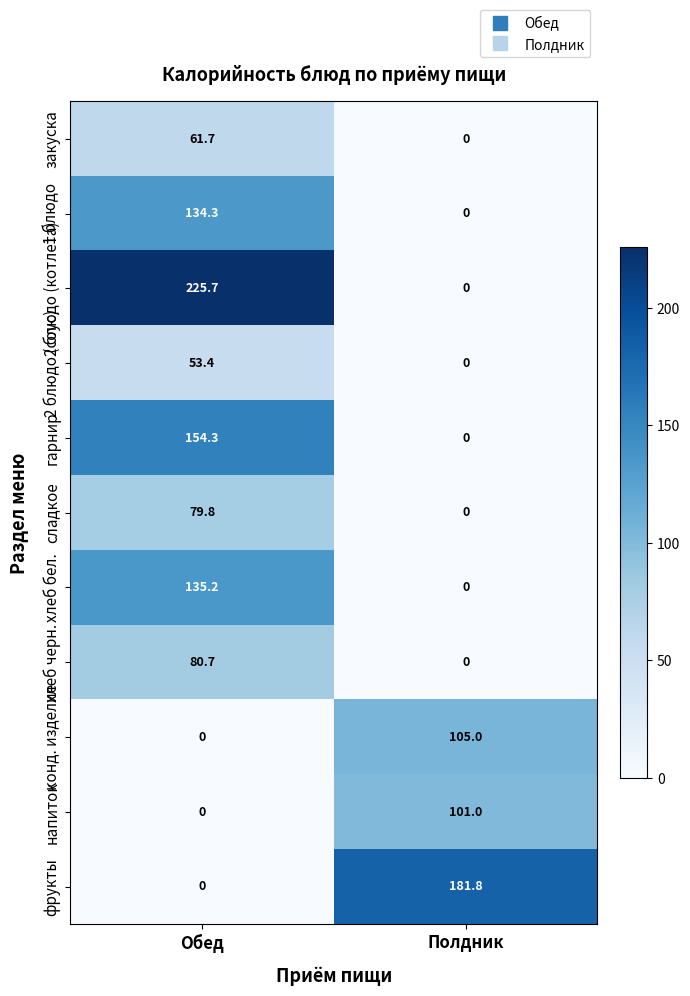

How many values in гарнир are above zero?

1